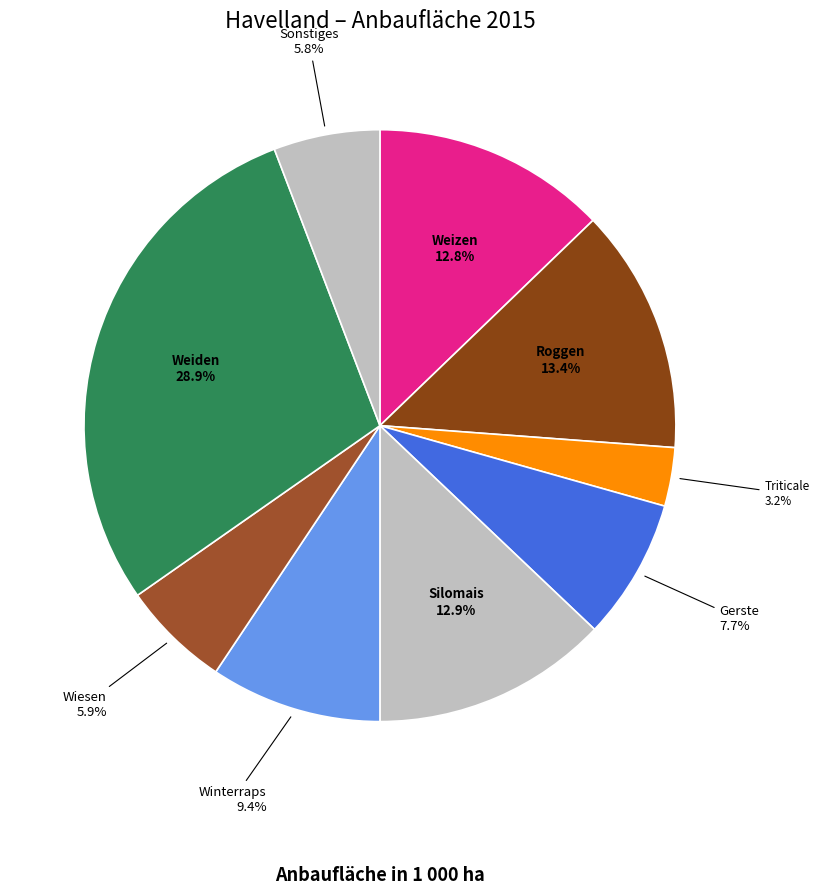

Does any single category account for the majority?

No